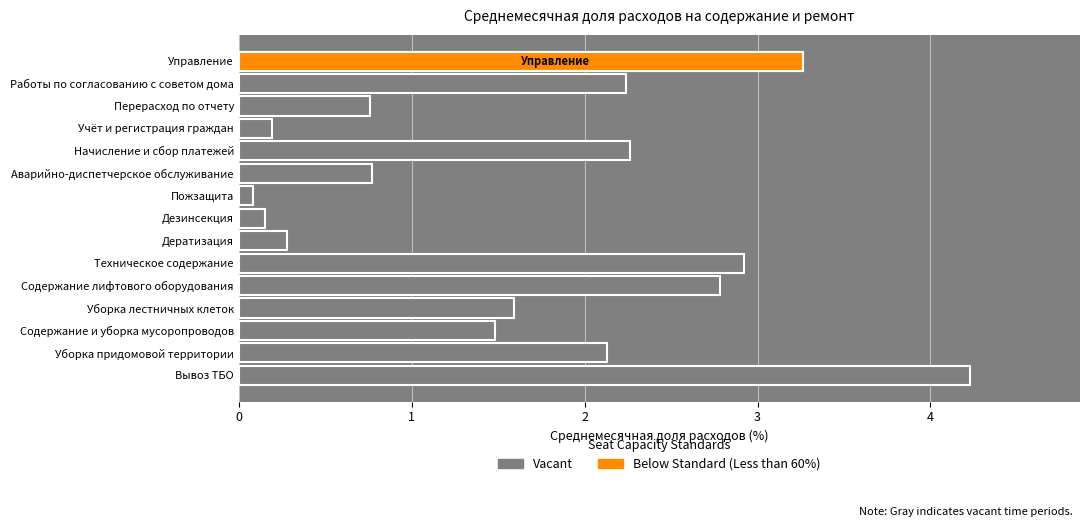

Reading left to right, transcribe all the data shown in this chart.

4.2	2.1	1.5	1.6	2.8	2.9	0.3	0.1	0.1	0.8	2.3	0.2	0.8	2.2	3.3